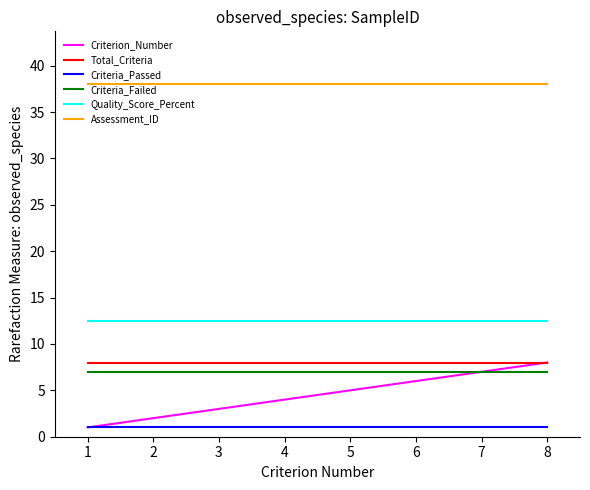

Reading right to left, transcribe all the data shown in this chart.

Criterion_Number: 8.0	7.0	6.0	5.0	4.0	3.0	2.0	1.0
Total_Criteria: 8.0	8.0	8.0	8.0	8.0	8.0	8.0	8.0
Criteria_Passed: 1.0	1.0	1.0	1.0	1.0	1.0	1.0	1.0
Criteria_Failed: 7.0	7.0	7.0	7.0	7.0	7.0	7.0	7.0
Quality_Score_Percent: 12.5	12.5	12.5	12.5	12.5	12.5	12.5	12.5
Assessment_ID: 38.0	38.0	38.0	38.0	38.0	38.0	38.0	38.0